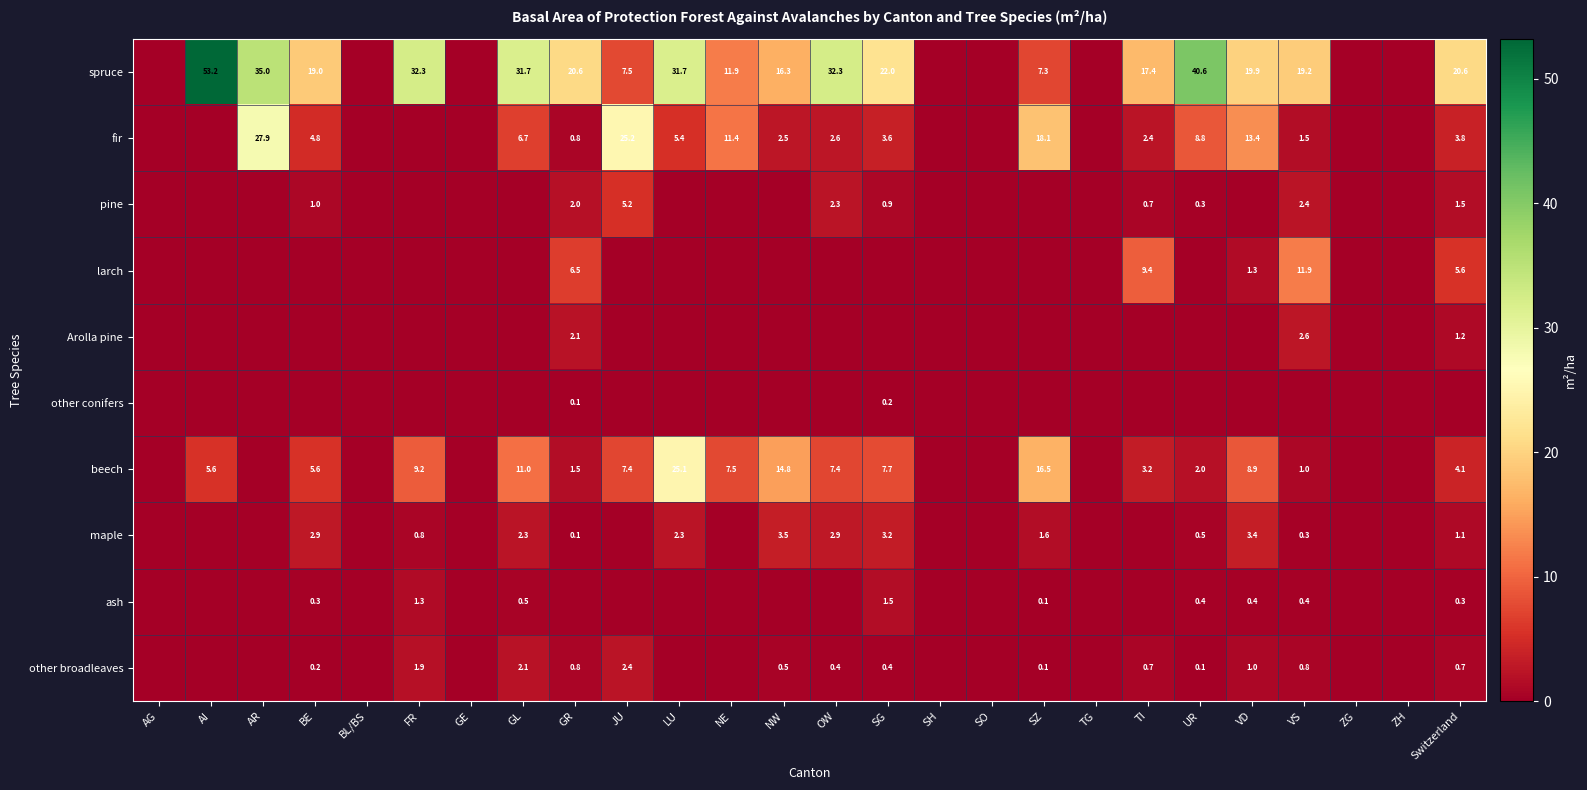

True or false: spruce has a value of 22.0 at SG.

True